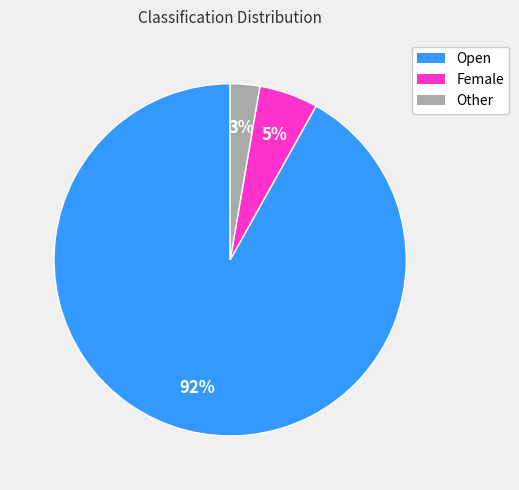

What is the largest slice in the pie chart?

Open